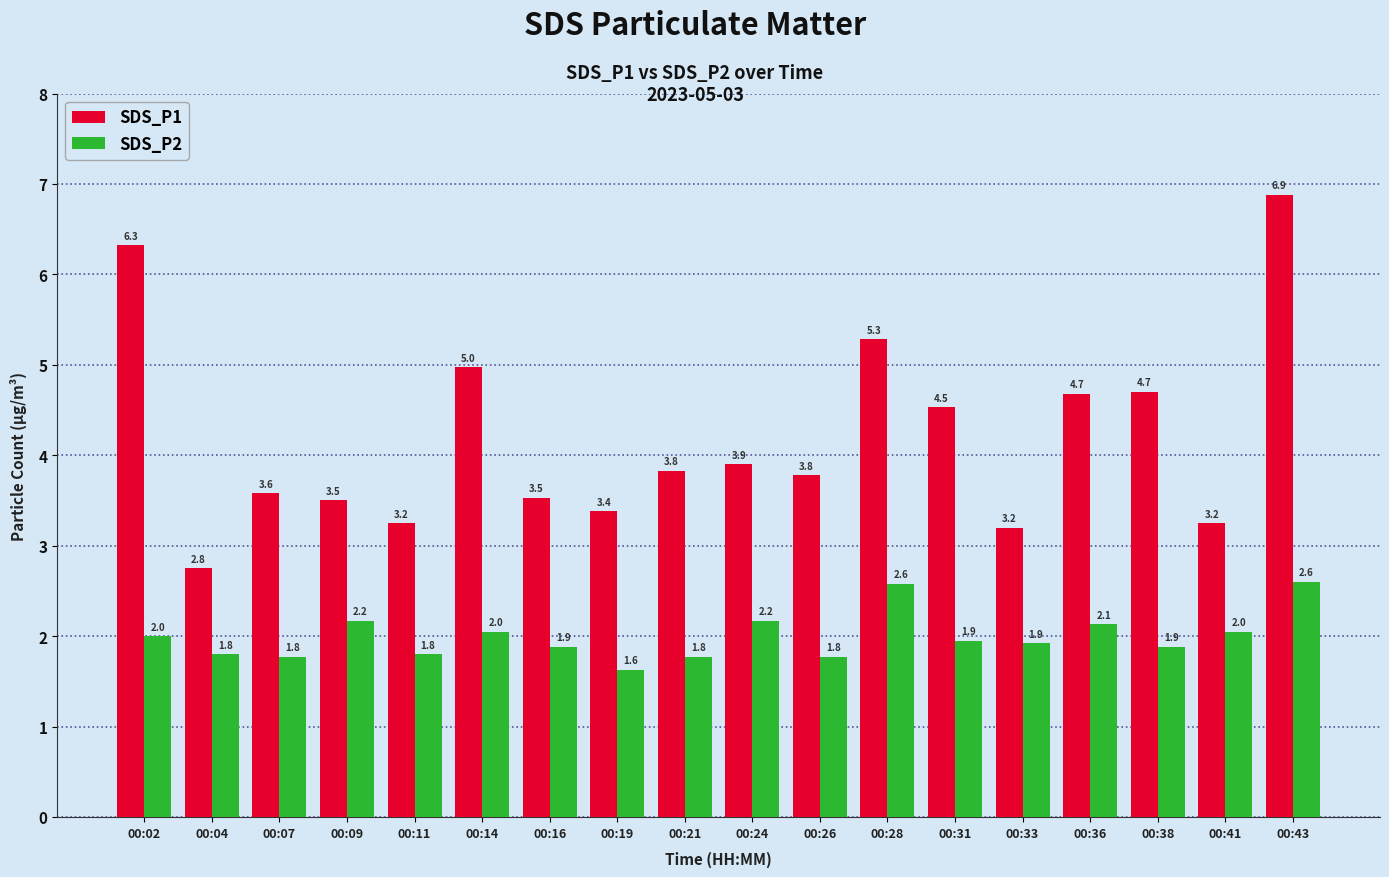

Which category has the lowest value across all series?

00:19